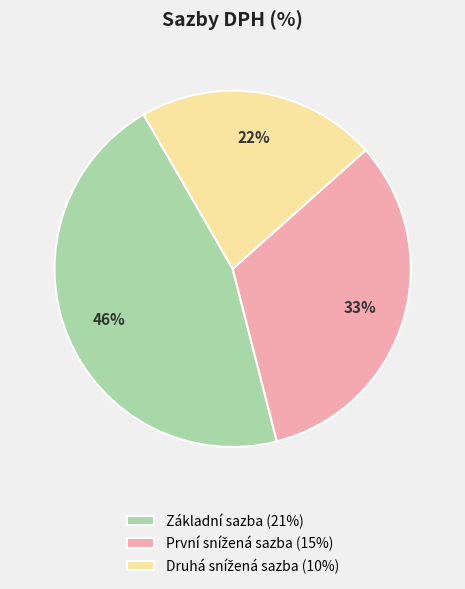

To the nearest percent, what portion does Základní sazba represent?

46%